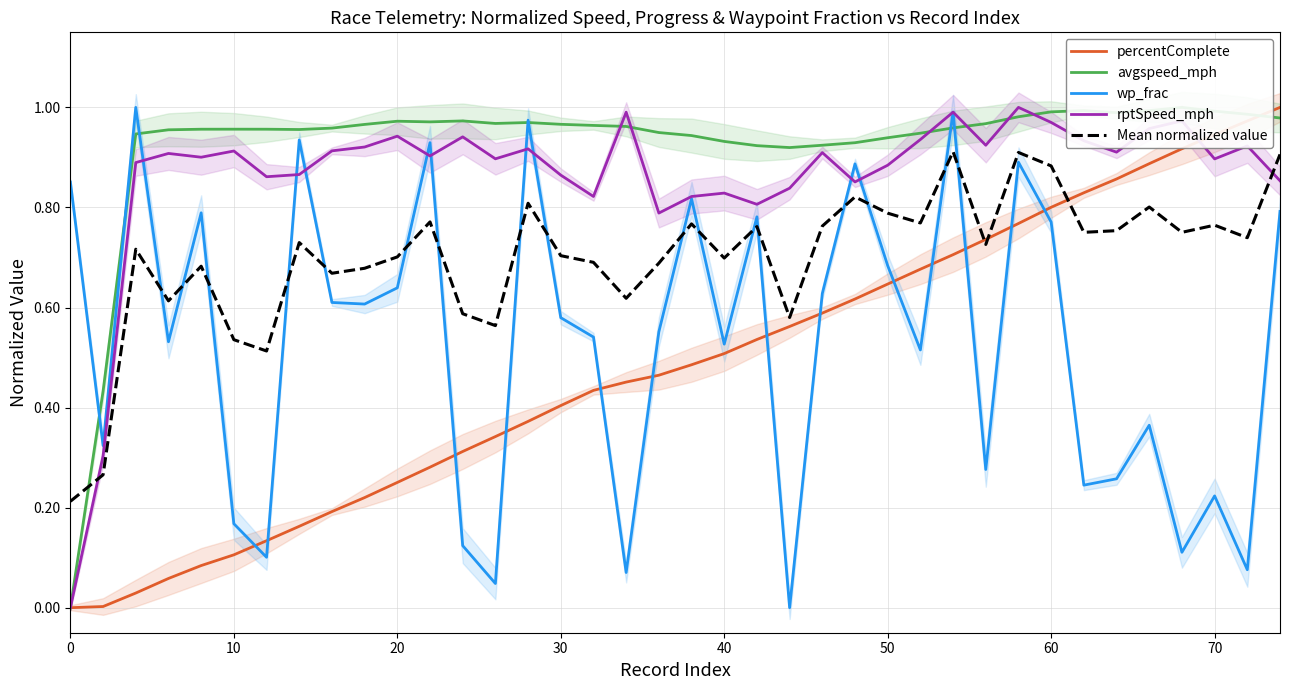

The rptSpeed_mph series shows 1.2 at 50. True or false?

False